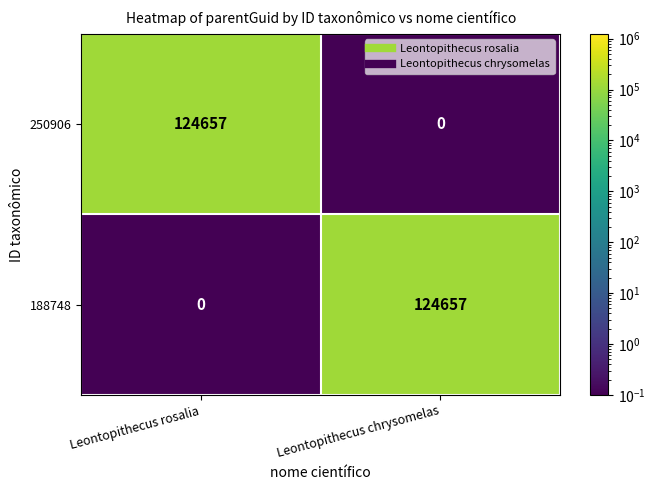

What is the difference between the highest and lowest values at Leontopithecus chrysomelas?

124657